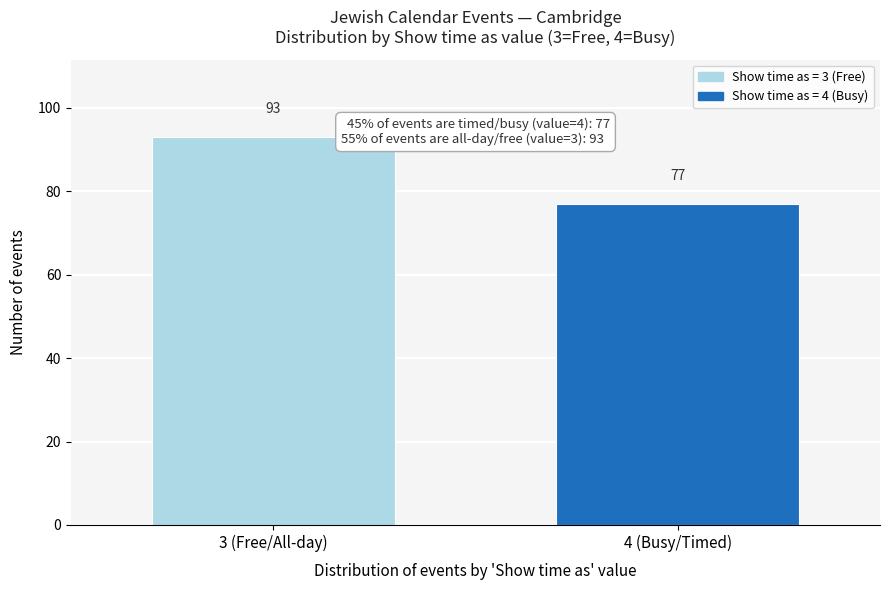

Reading left to right, transcribe all the data shown in this chart.

93	77